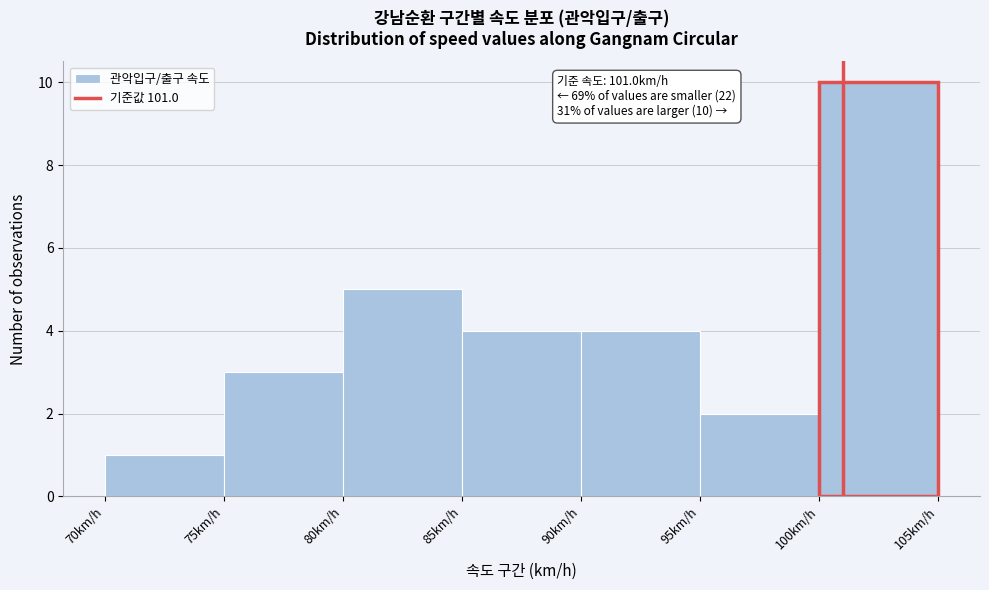

Which range on the x-axis has the tallest bar?

100 to 105